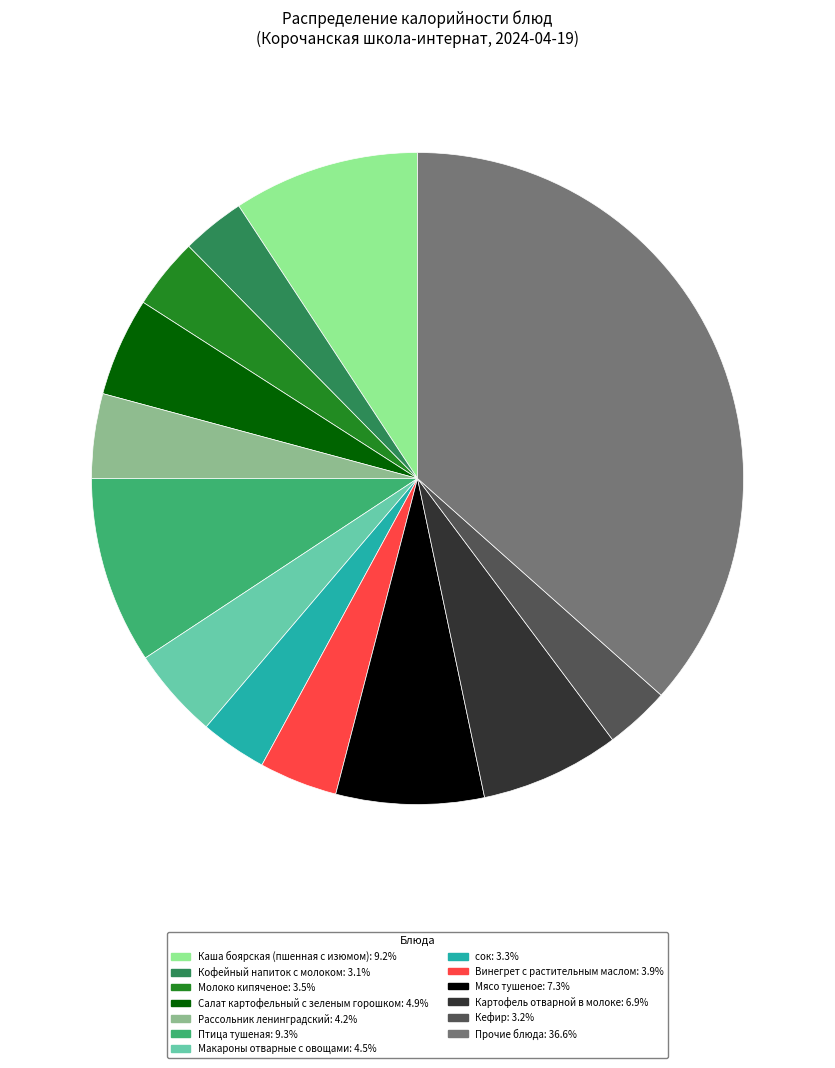

Does any single category account for the majority?

No